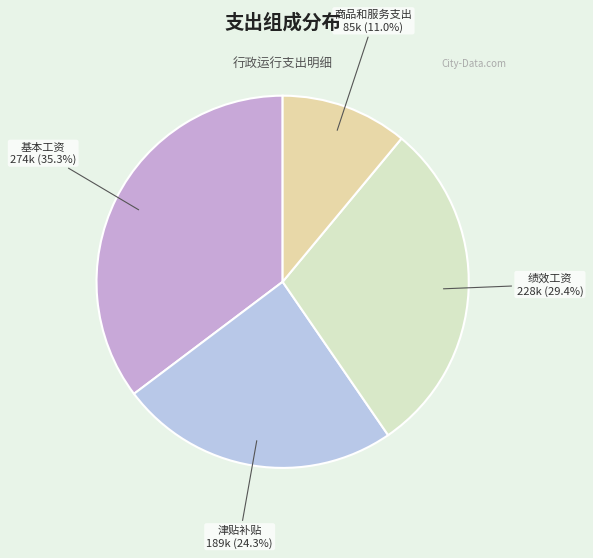

What percentage is the 商品和服务支出 slice, to the nearest percent?

11%